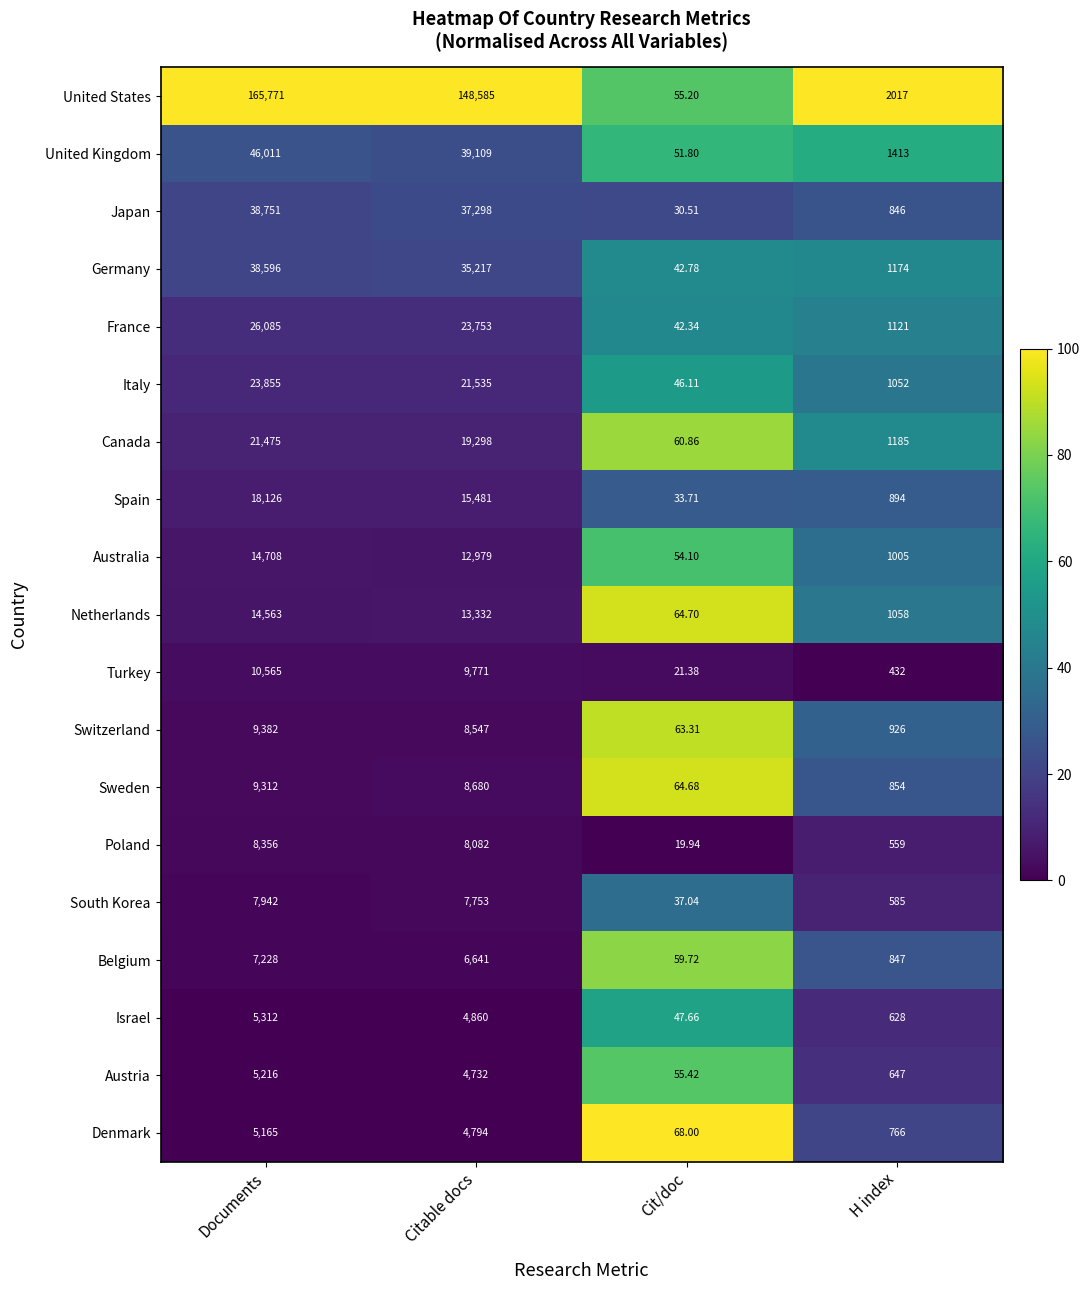

Where is Australia nearest to the value 7381?

Citable docs